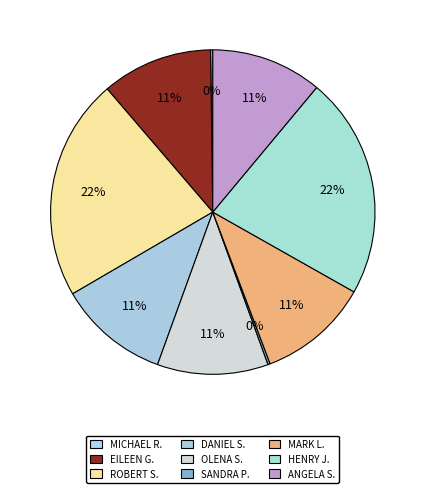

What is the largest slice in the pie chart?

ROBERT S.